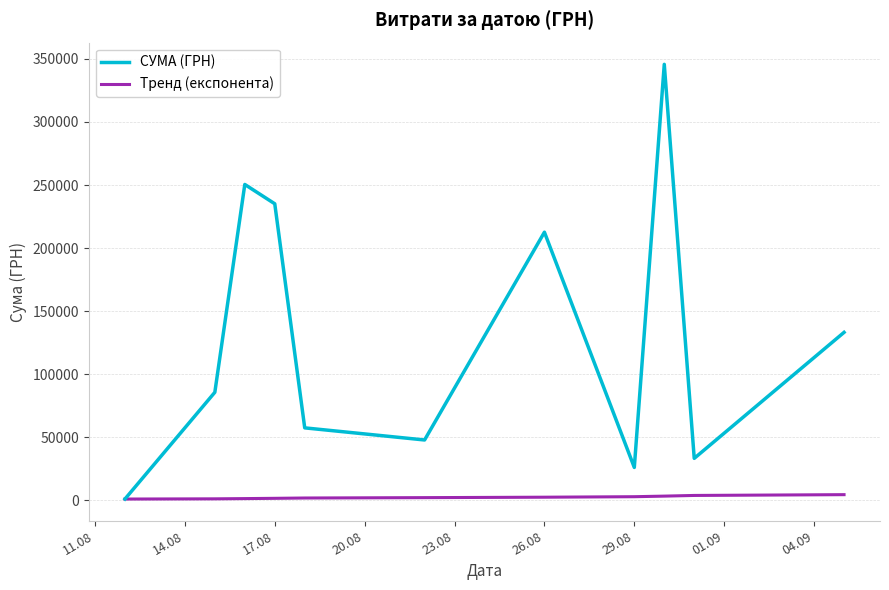

What is the greatest value displayed?

345687.3